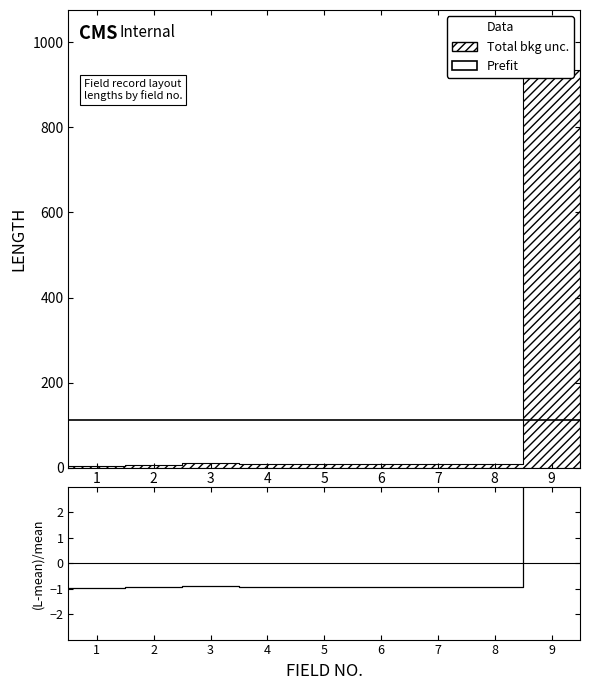

True or false: there are more than 1 points higher than both neighbors.

False